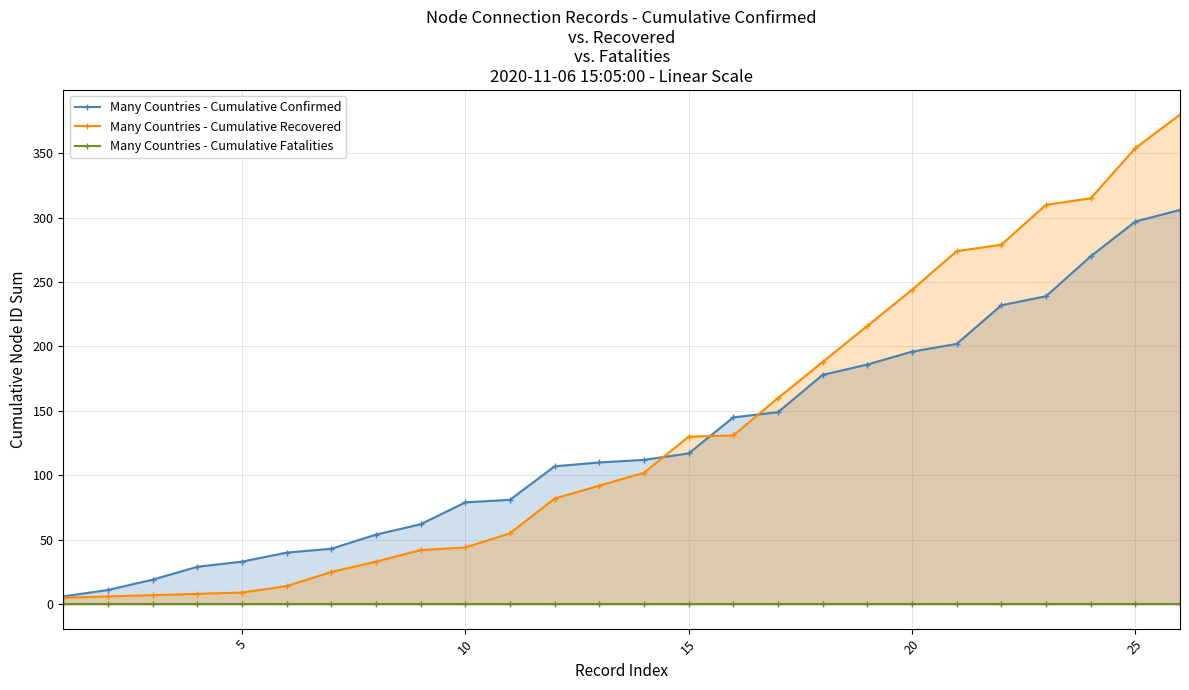

What is the minimum value for Many Countries - Cumulative Confirmed?

6